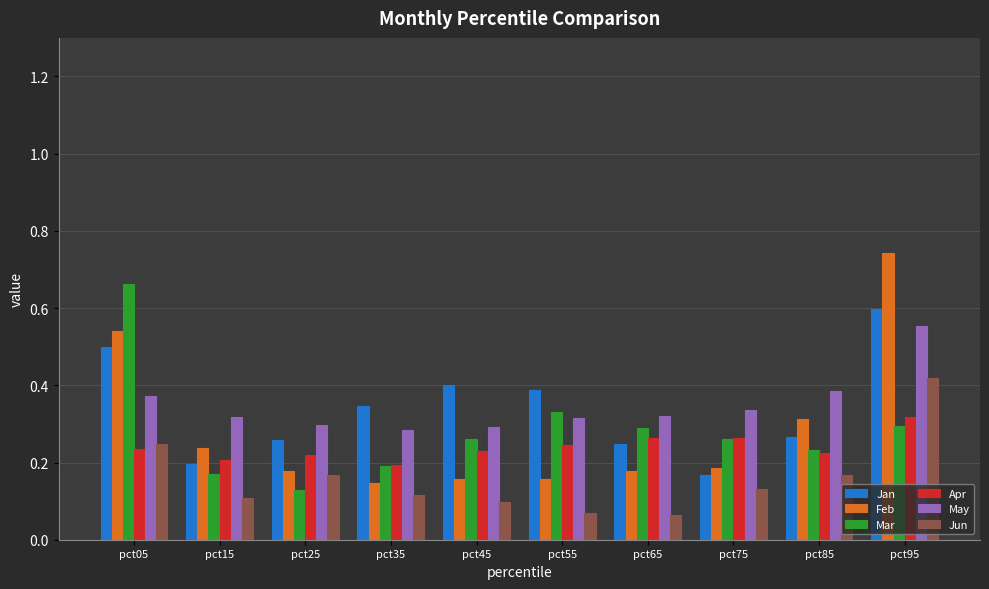

What is the sum of all Jun values?

1.6